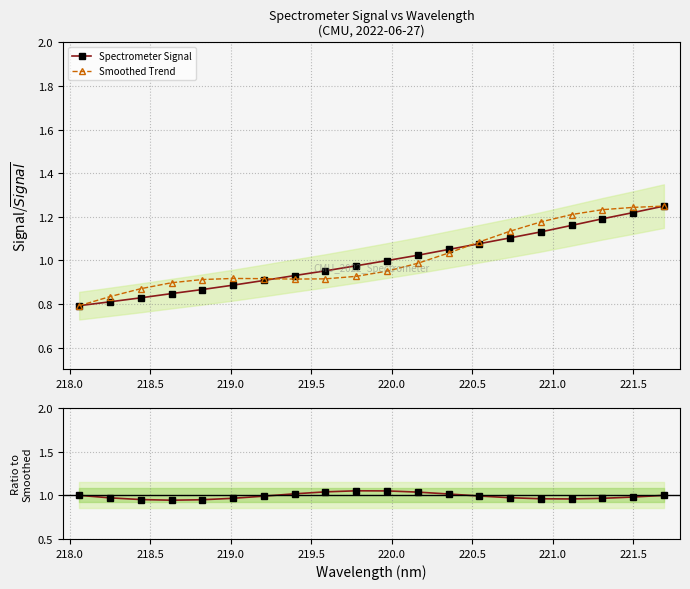

True or false: Smoothed Trend has more than 0 points higher than both neighbors.

True